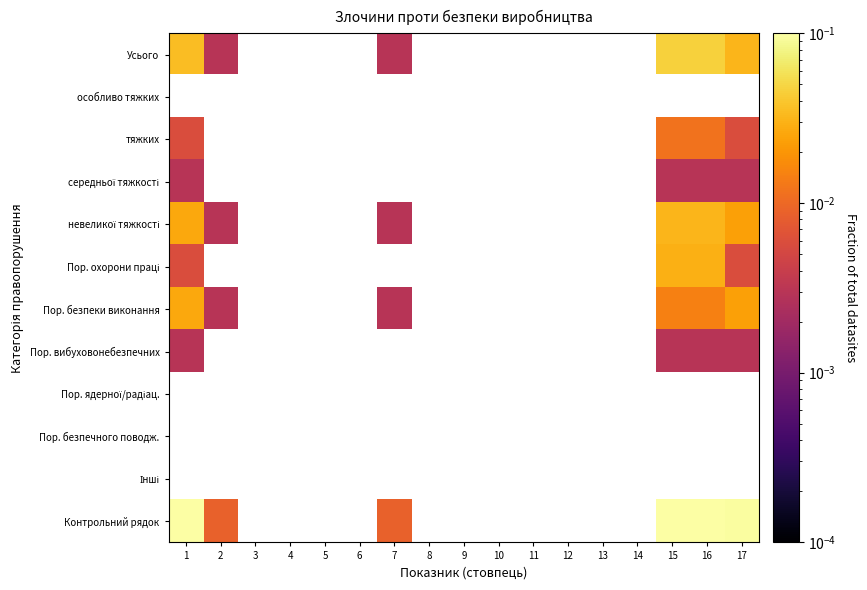

Rank the series by their maximum value, from lowest to highest.

середньої тяжкості, Пор. вибуховонебезпечних, Усього, особливо тяжких, тяжких, Пор. безпеки виконання, Пор. охорони праці, невеликої тяжкості, Пор. ядерної/радіац., Пор. безпечного поводж., Інші, Контрольний рядок